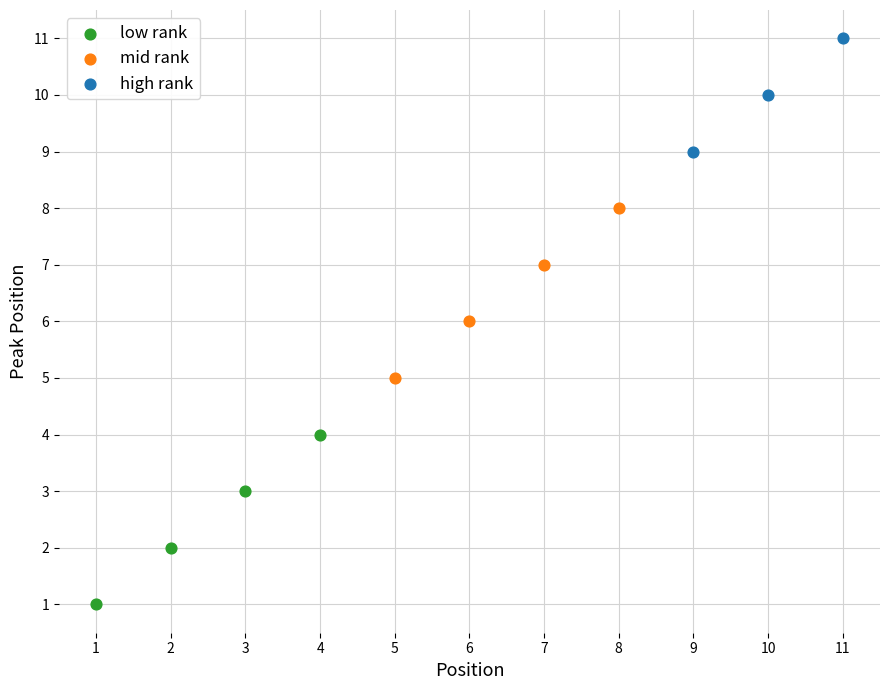

Which series contains the lowest Y value?

low rank